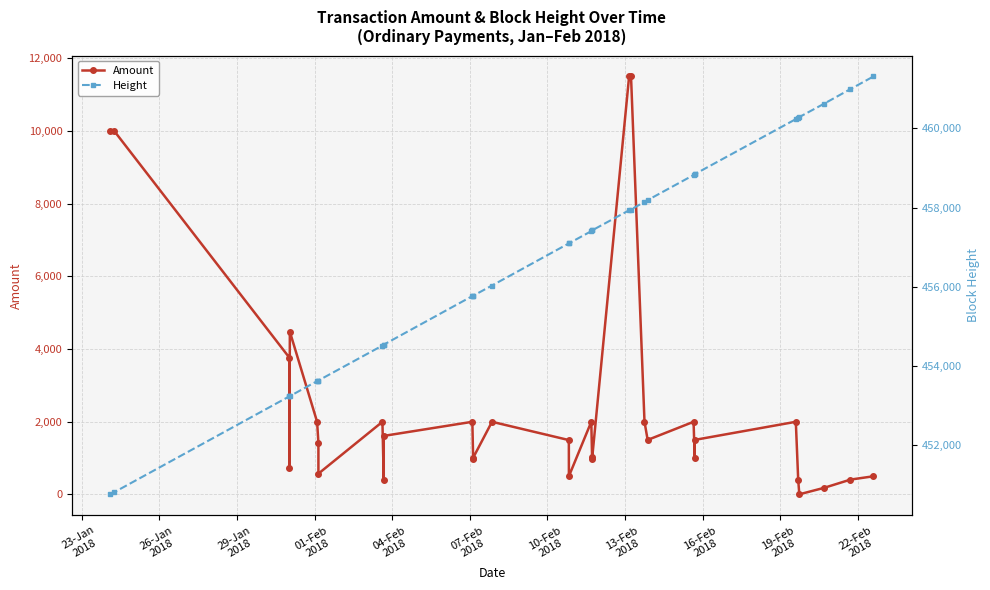

What are all the series names shown in the legend?

Amount, Height